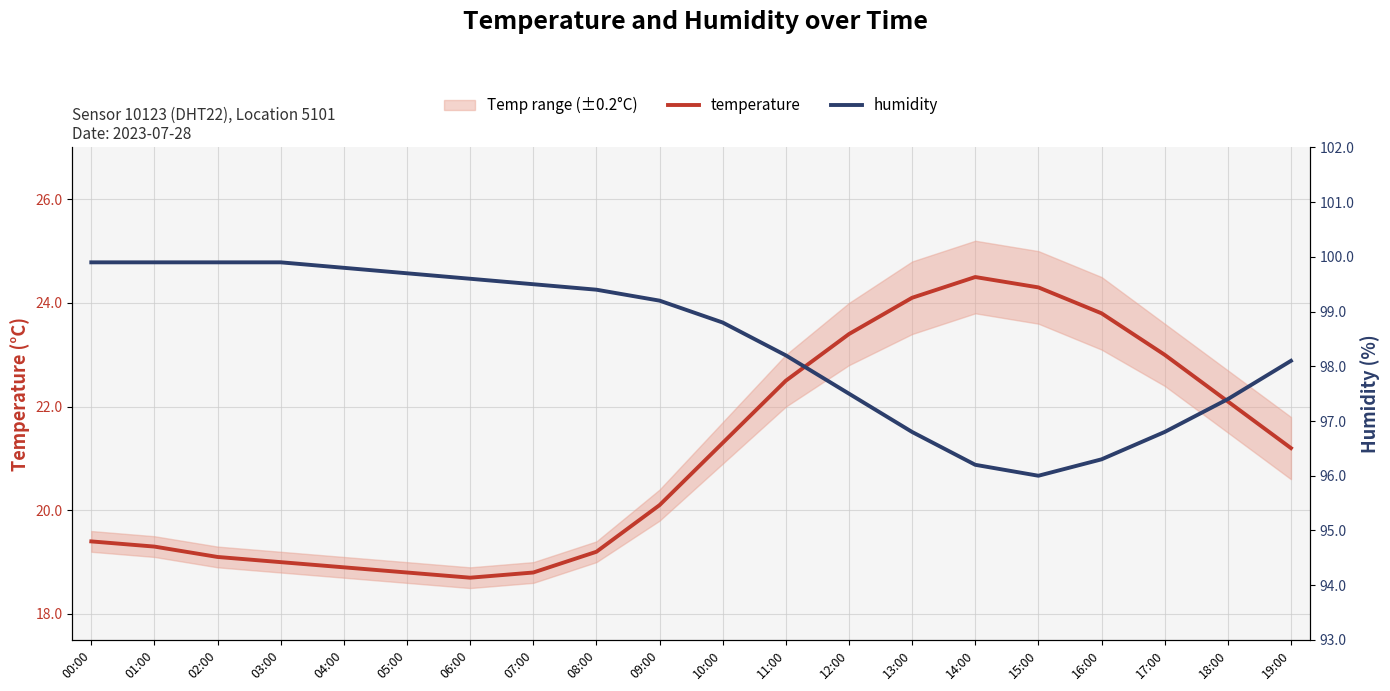

Where is the first local minimum for humidity?

15:00